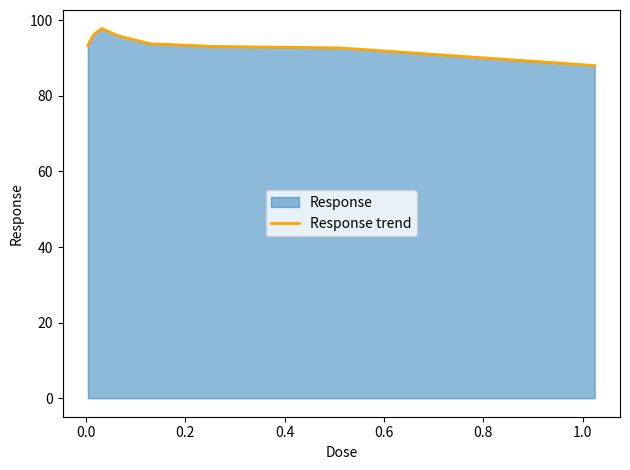

How many categories are shown in the chart?

9